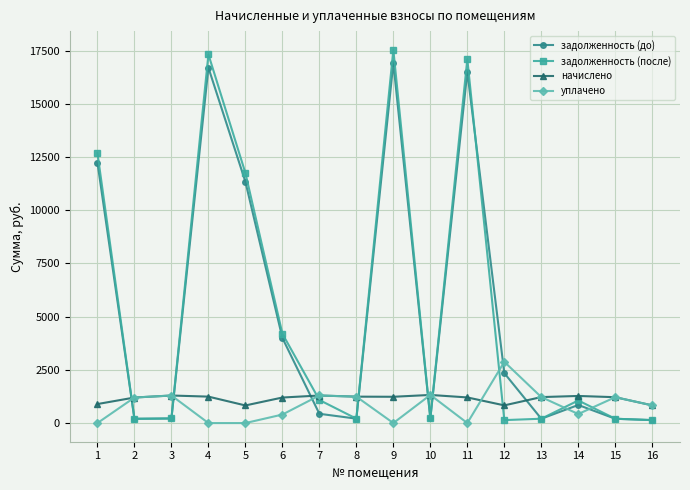

What are all the series names shown in the legend?

задолженность (до), задолженность (после), начислено, уплачено